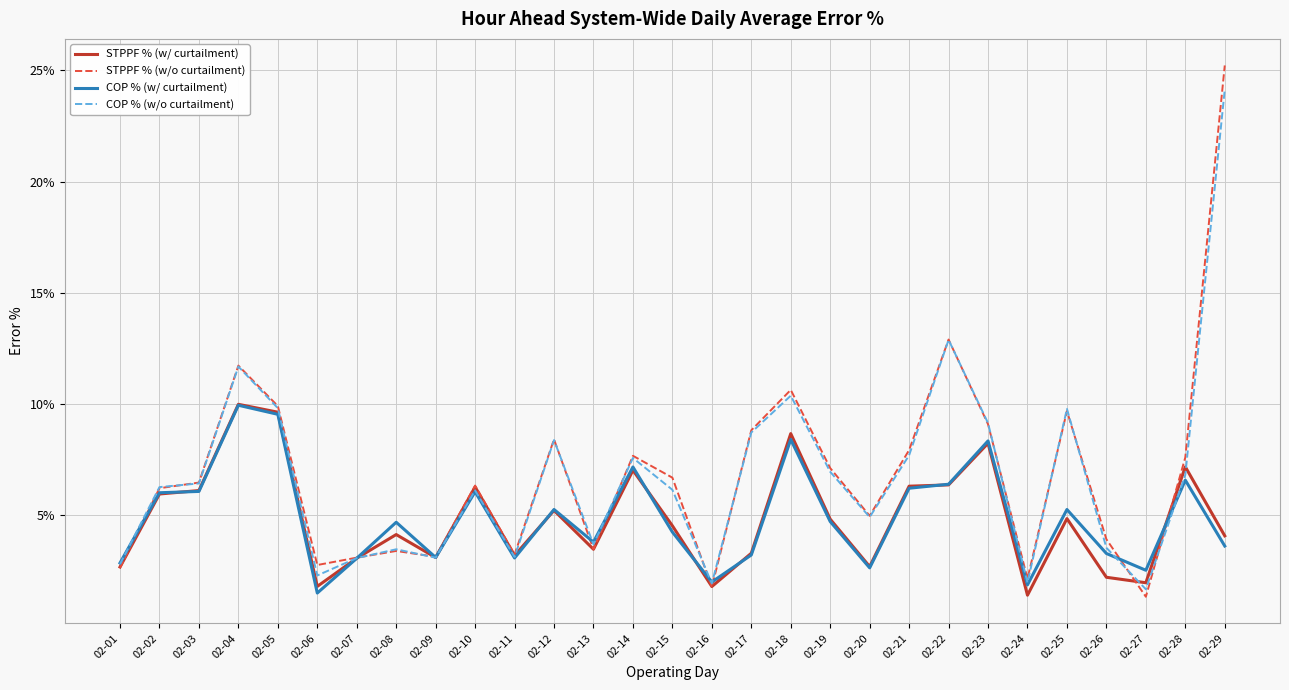

What is the highest value of the STPPF % (w/ curtailment) series?

0.1